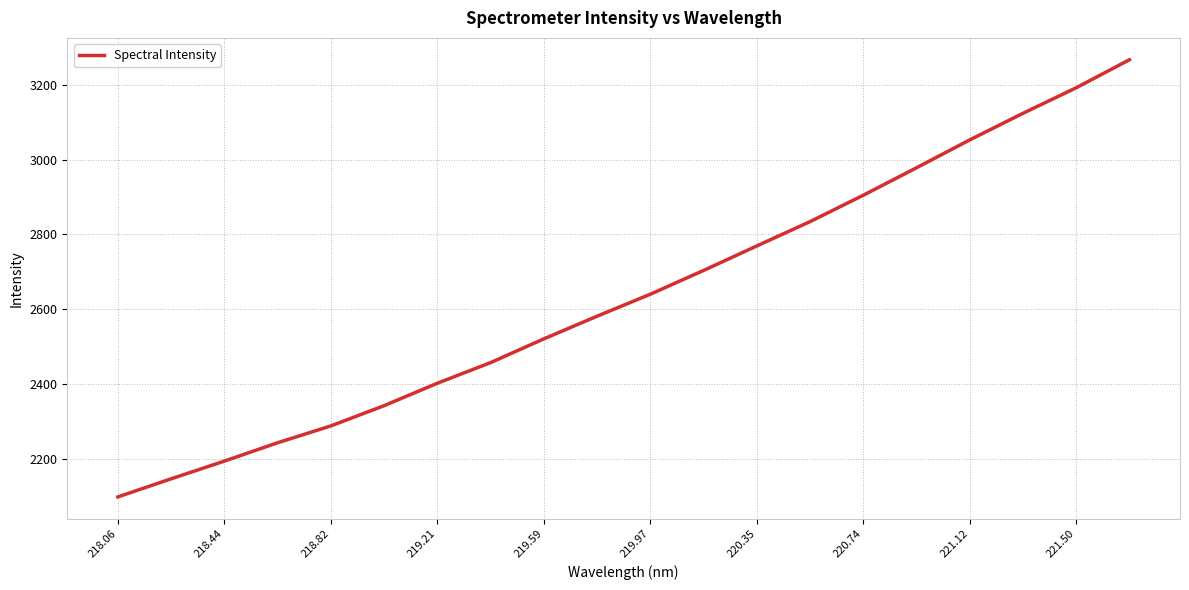

What is the greatest value displayed?

3267.5